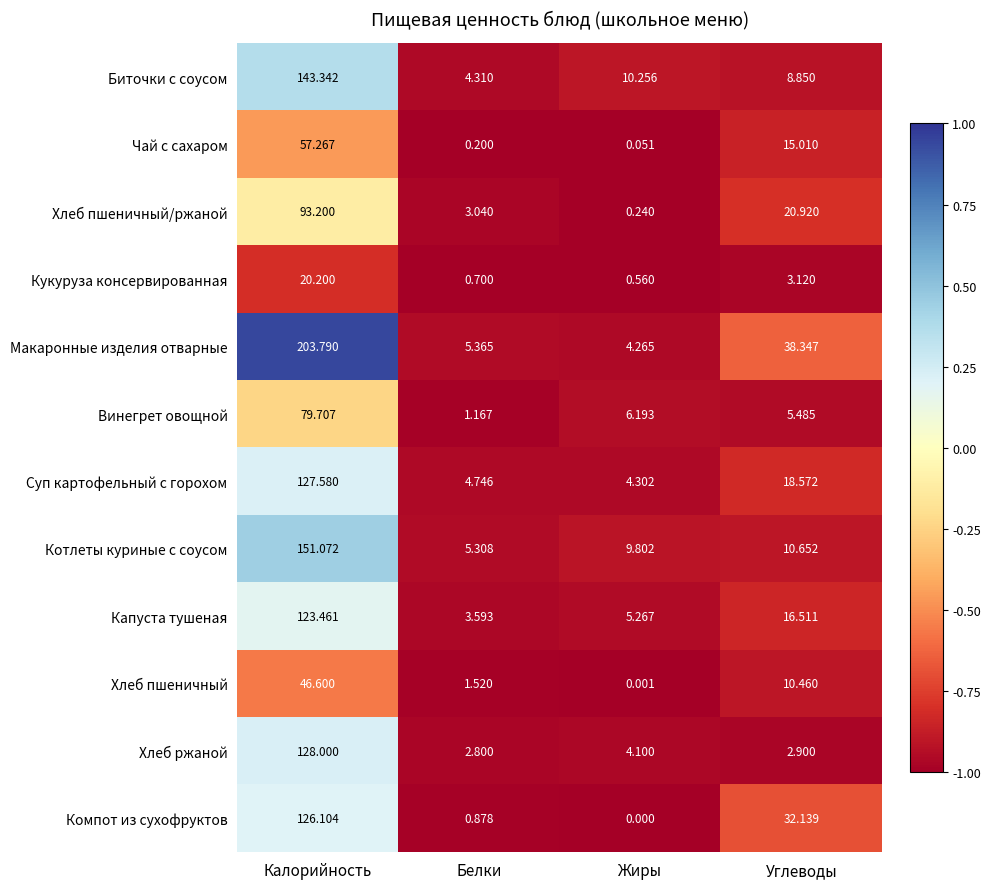

How many distinct data groups are displayed?

12